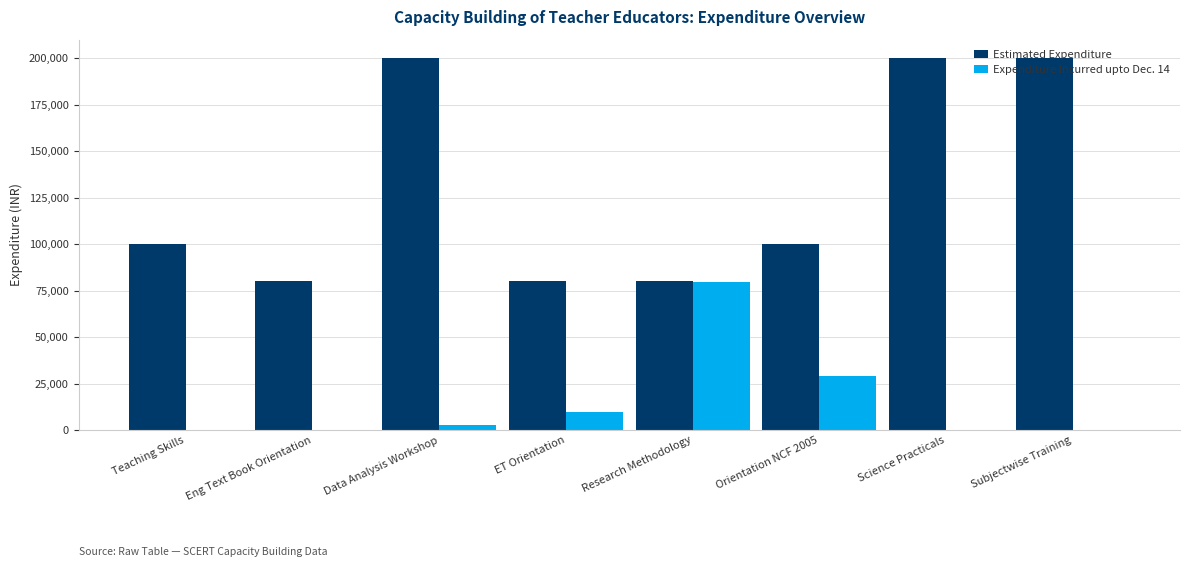

Reading left to right, list all the values displayed in this chart.

Estimated Expenditure: Teaching Skills=100000	Eng Text Book Orientation=80000	Data Analysis Workshop=200000	ET Orientation=80000	Research Methodology=80000	Orientation NCF 2005=100000	Science Practicals=200000	Subjectwise Training=200000
Expenditure Incurred upto Dec. 14: Teaching Skills=0	Eng Text Book Orientation=0	Data Analysis Workshop=2625	ET Orientation=9839	Research Methodology=79699	Orientation NCF 2005=28995	Science Practicals=0	Subjectwise Training=0